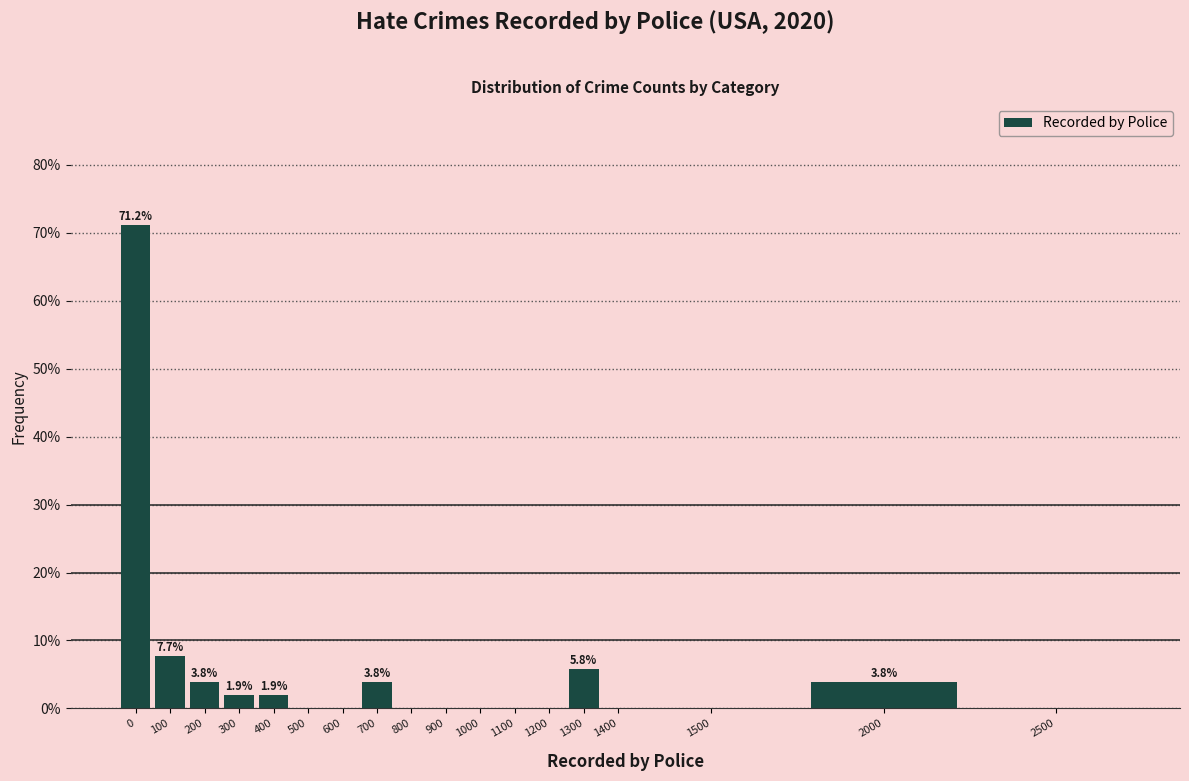

Reading left to right, what are all the values shown in this chart?

0=71.2	100=7.7	200=3.8	300=1.9	400=1.9	500=0.0	600=0.0	700=3.8	800=0.0	900=0.0	1000=0.0	1100=0.0	1200=0.0	1300=5.8	1400=0.0	1500=0.0	2000=3.8	2500=0.0